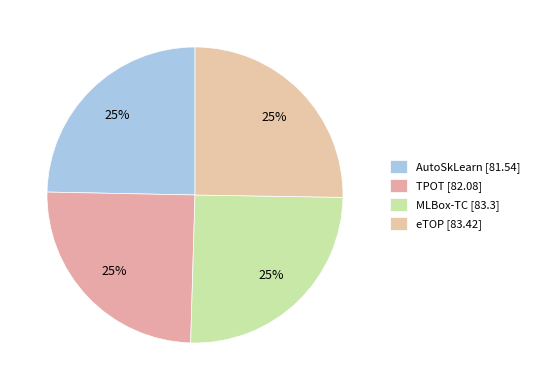

How many slices are in this pie chart?

4